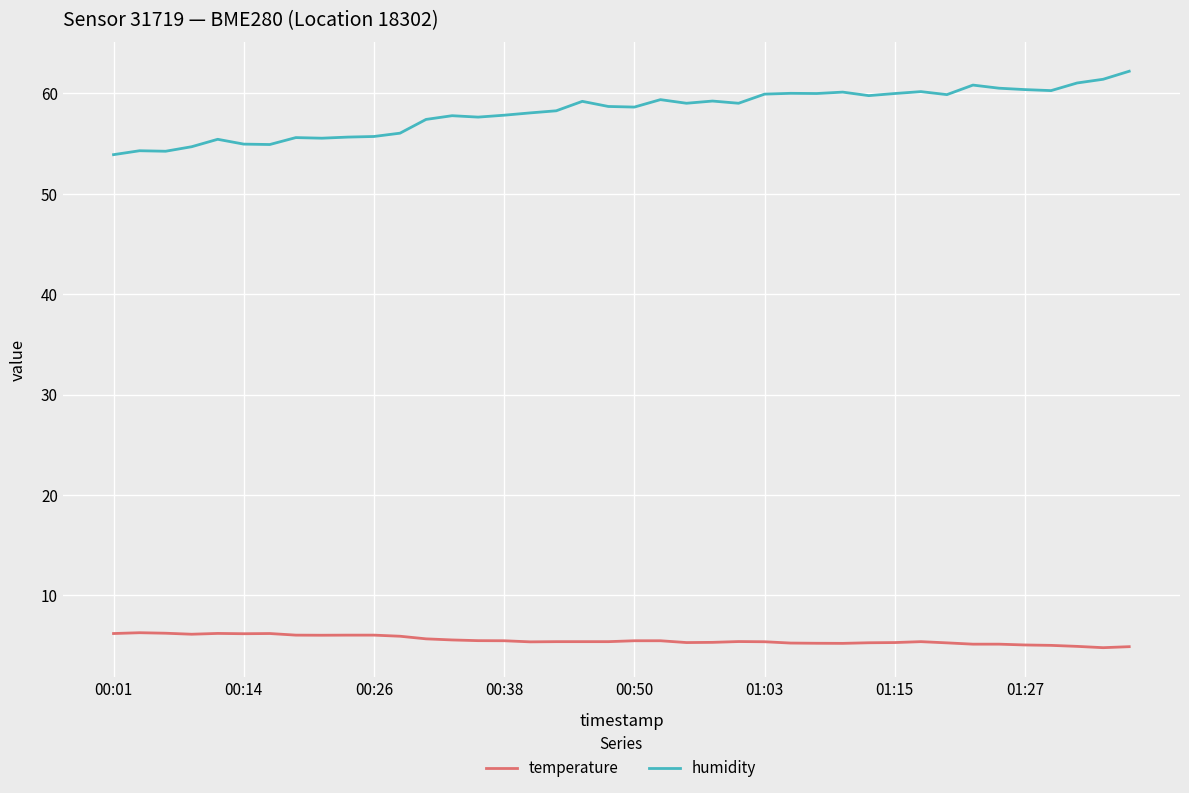

What is the difference between the maximum and second lowest values in the temperature series?

1.4